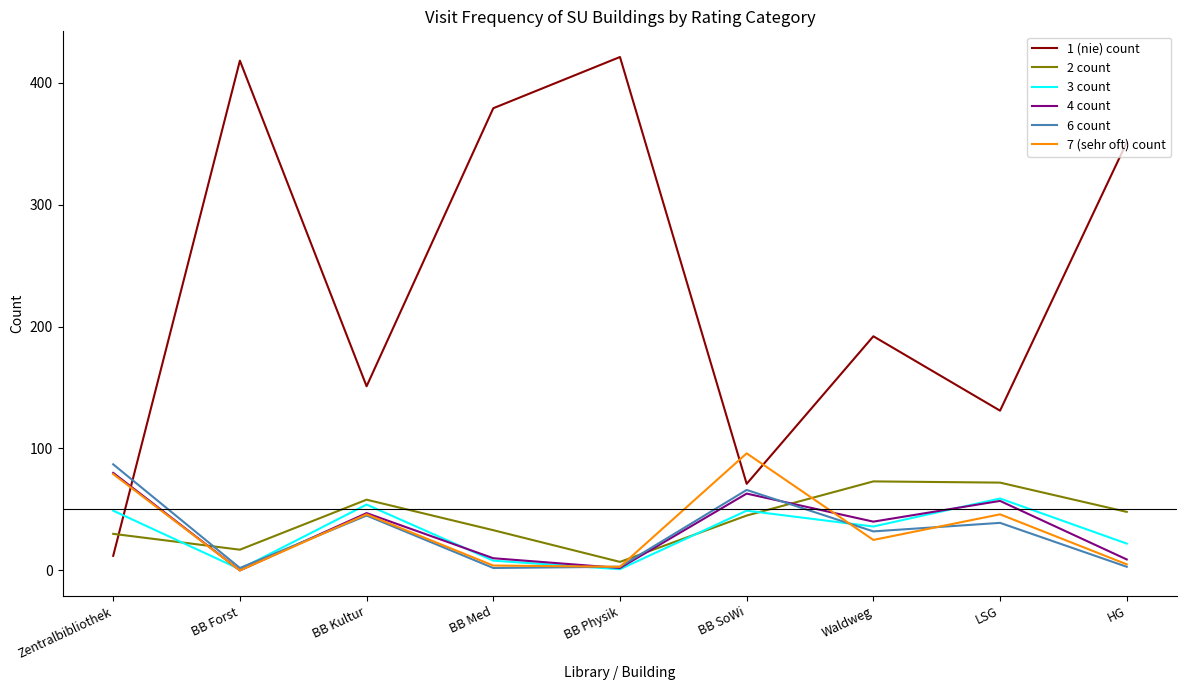

True or false: 1 (nie) count and 4 count cross at least once.

True